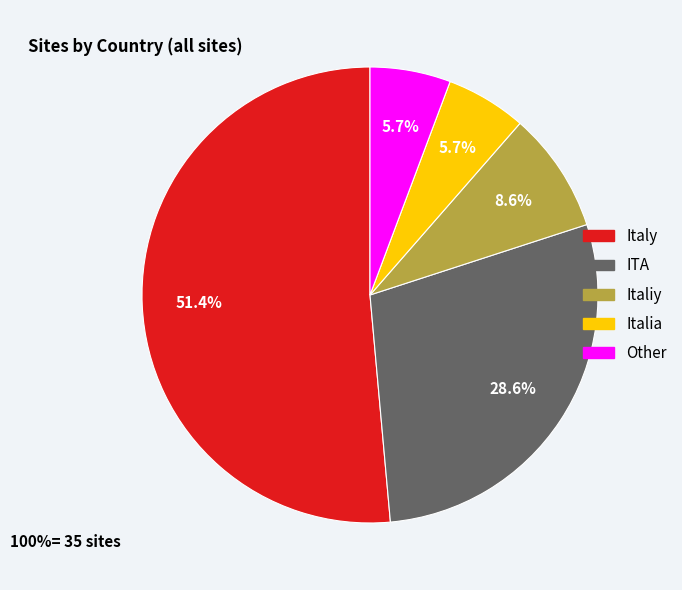

Is it true that ITA is 18% of the pie?

False